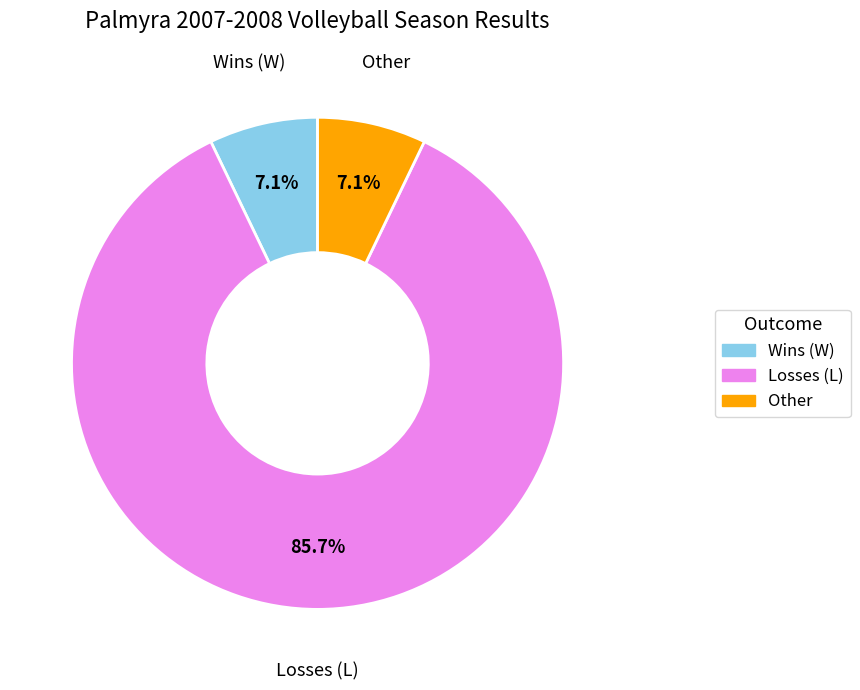

Combined, what portion of the pie is Losses (L) and Other?

92.9%